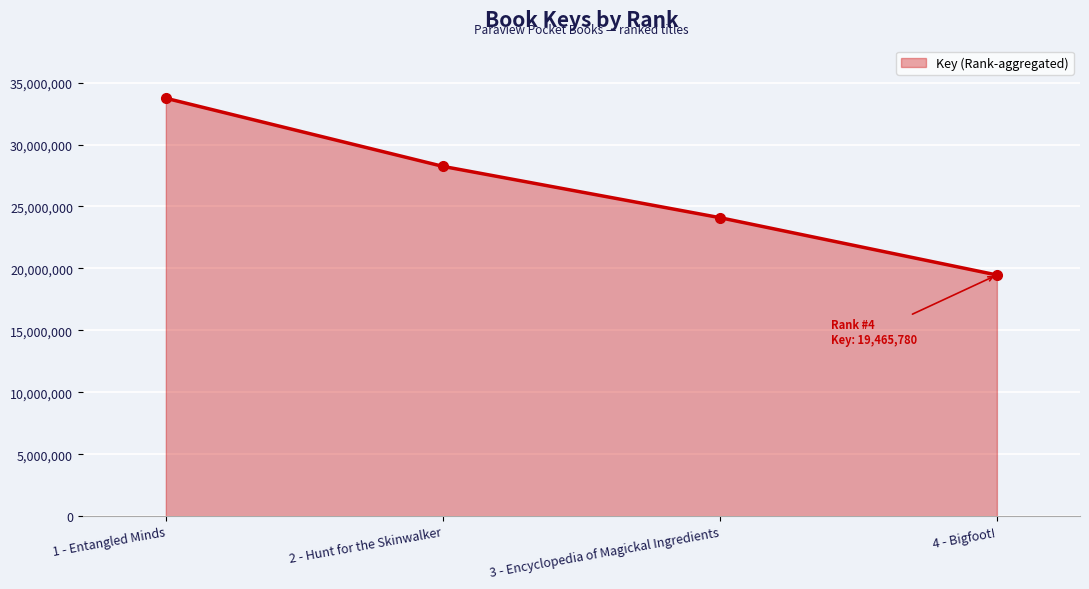

What is the difference between the values at 2 - Hunt for the Skinwalker and 3 - Encyclopedia of Magickal Ingredients?

4141599